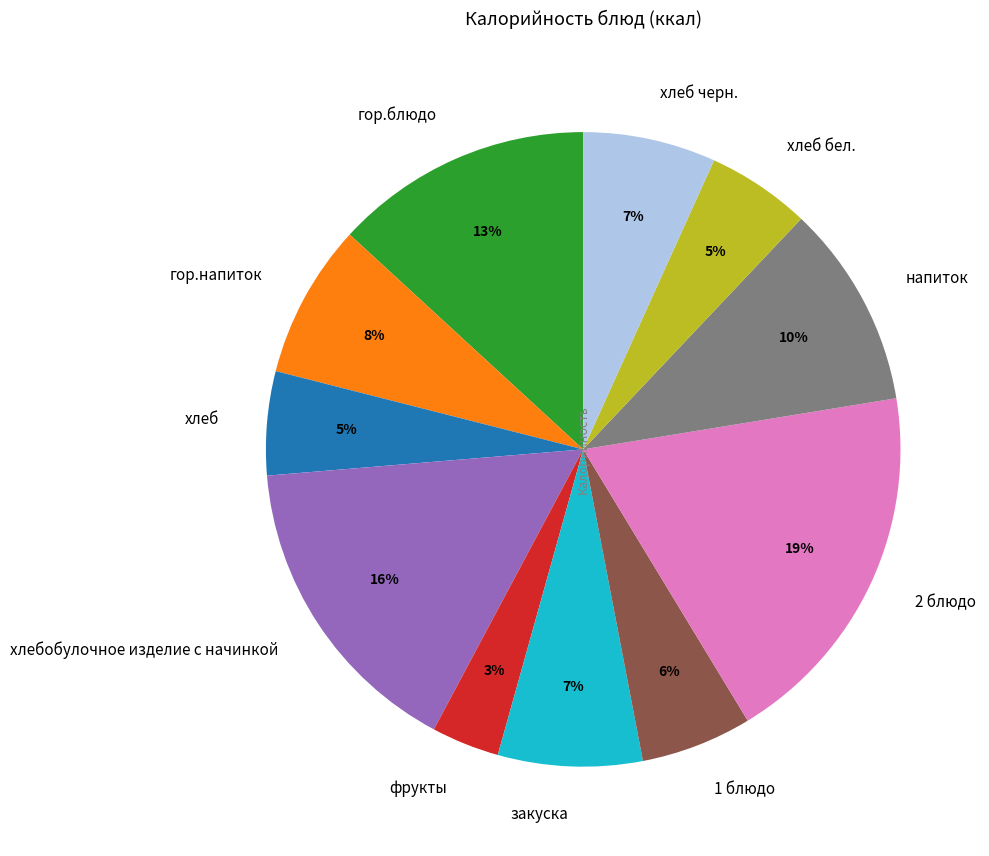

Is the sum of 1 блюдо and гор.напиток greater than half?

No